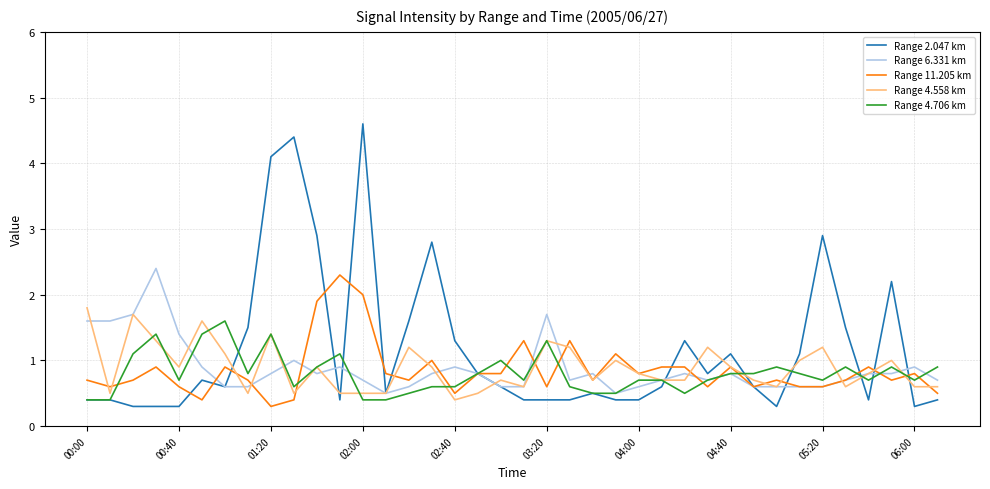

What is the minimum value shown in the chart?

0.3